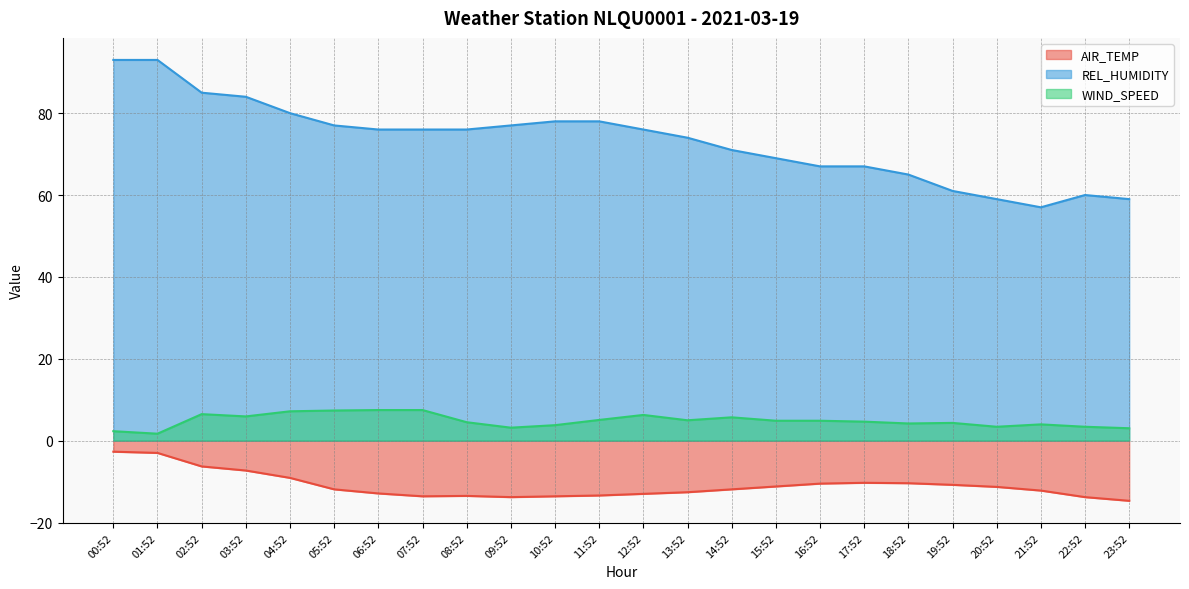

Is it true that REL_HUMIDITY equals 97.3 at 17:52?

False